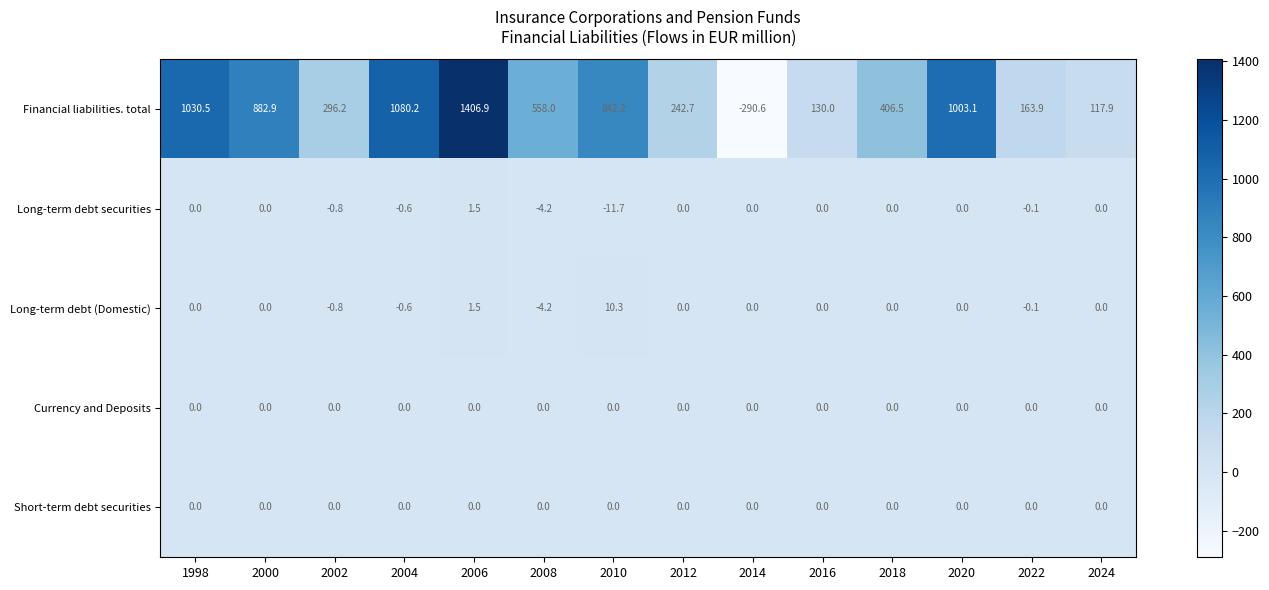

Between 2008 and 2014, which series saw the biggest shift?

Financial liabilities. total